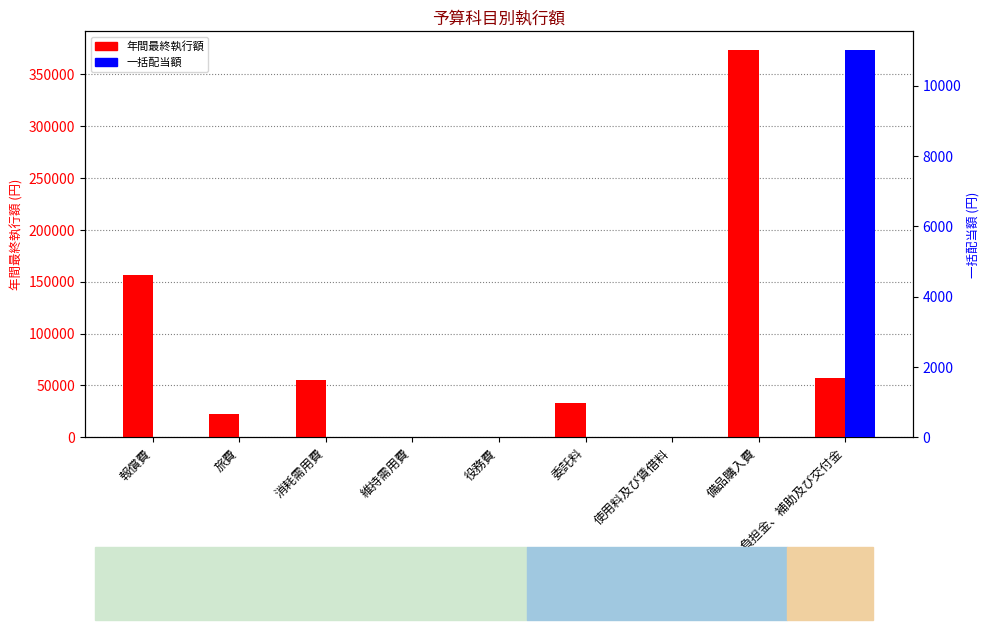

What is the spread (max minus min) of values at 消耗需用費?

55248